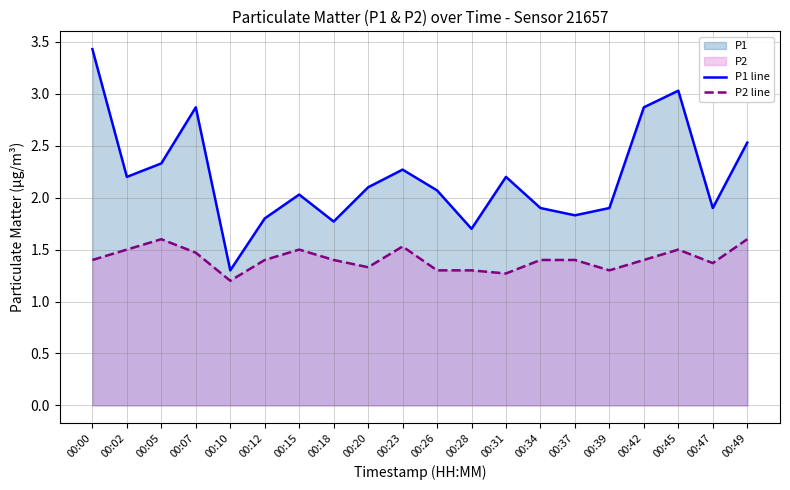

Where is the first local maximum for P1 line?

00:07